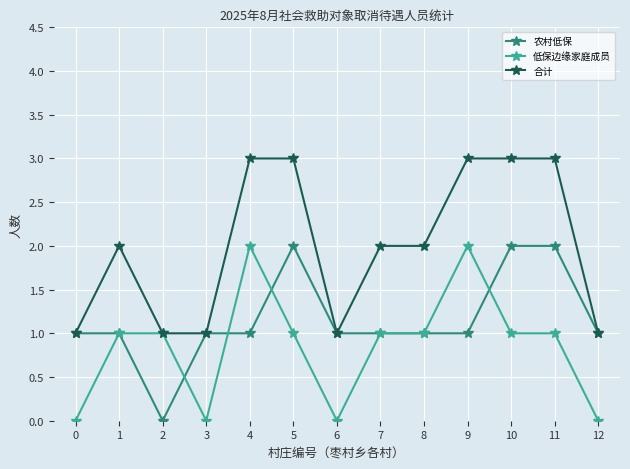

What is the spread (max minus min) of values at 3?

1